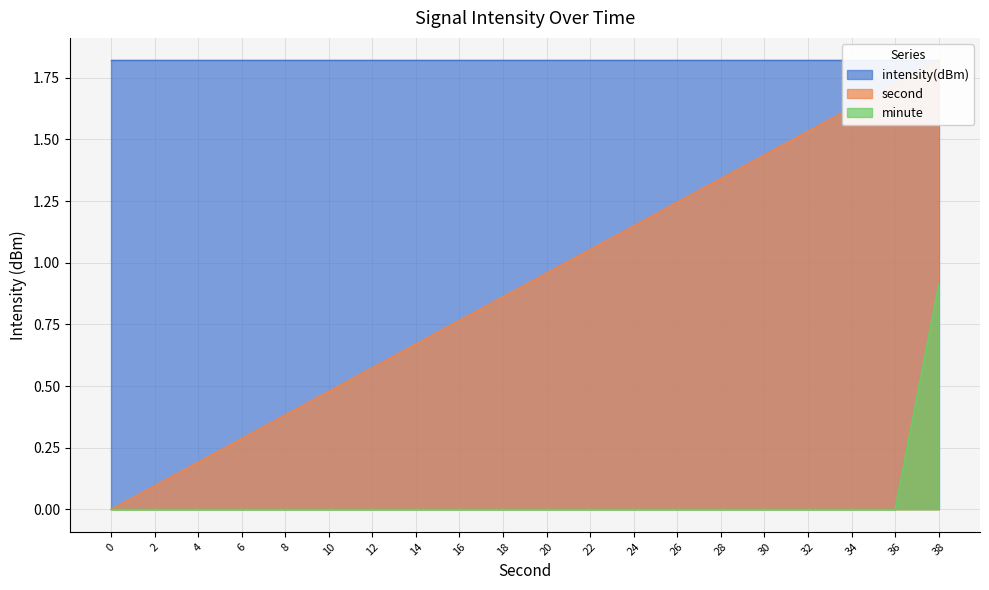

True or false: second has a value of 0.0 at 0.

True